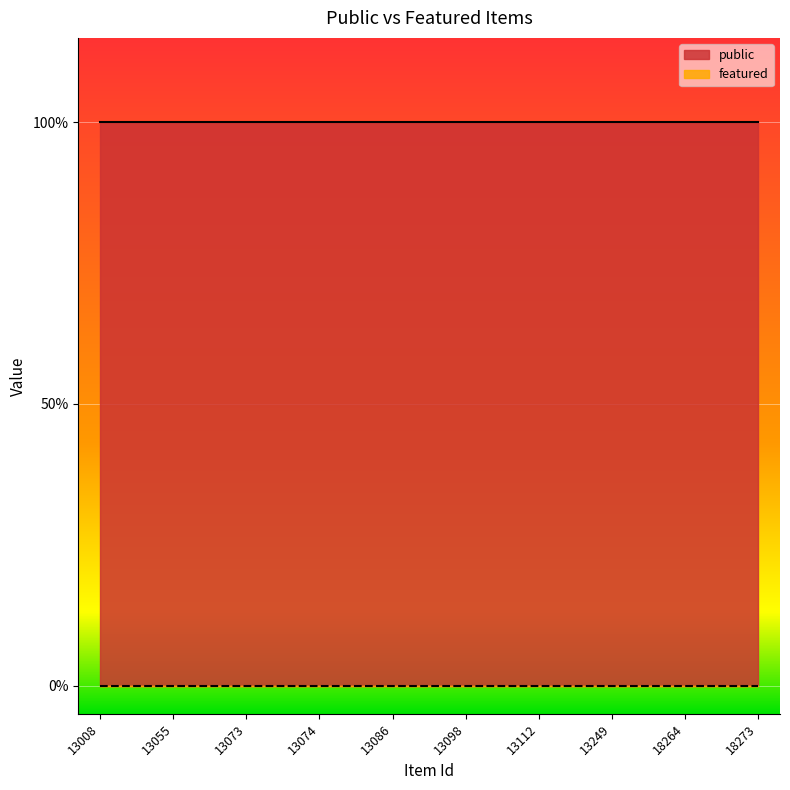

At how many categories does at least one series exceed 0?

10